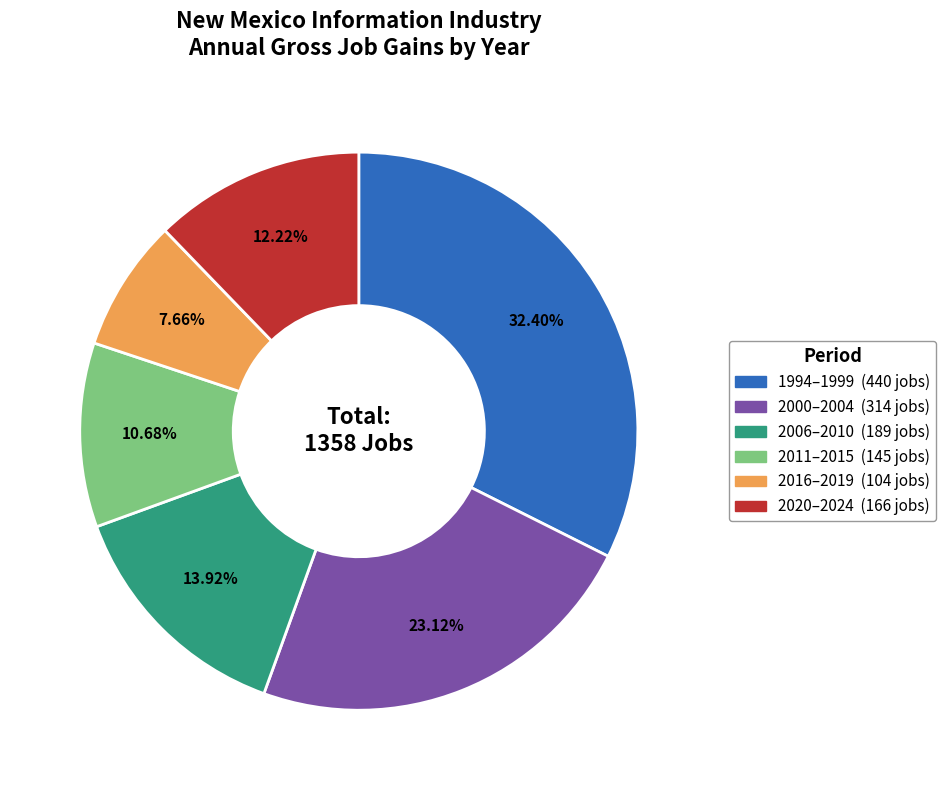

Is there any slice that represents more than half of the pie?

No